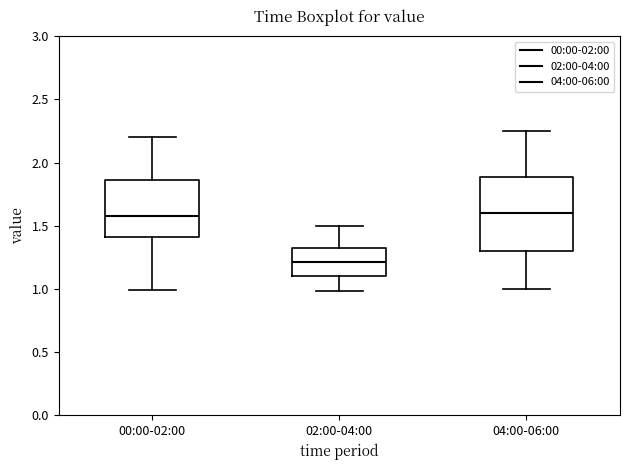

Reading left to right, transcribe this box plot: for each box, give where its median line is, the range the box spans, and where its two whiskers end, as read against the y-axis. The values are not printed on the chart, so give them approximately, as read against the axis.

00:00-02:00: median 1.60, box 1.40 to 1.85, whiskers 1.00 to 2.20
02:00-04:00: median 1.20, box 1.10 to 1.35, whiskers 1.00 to 1.50
04:00-06:00: median 1.60, box 1.30 to 1.90, whiskers 1.00 to 2.25